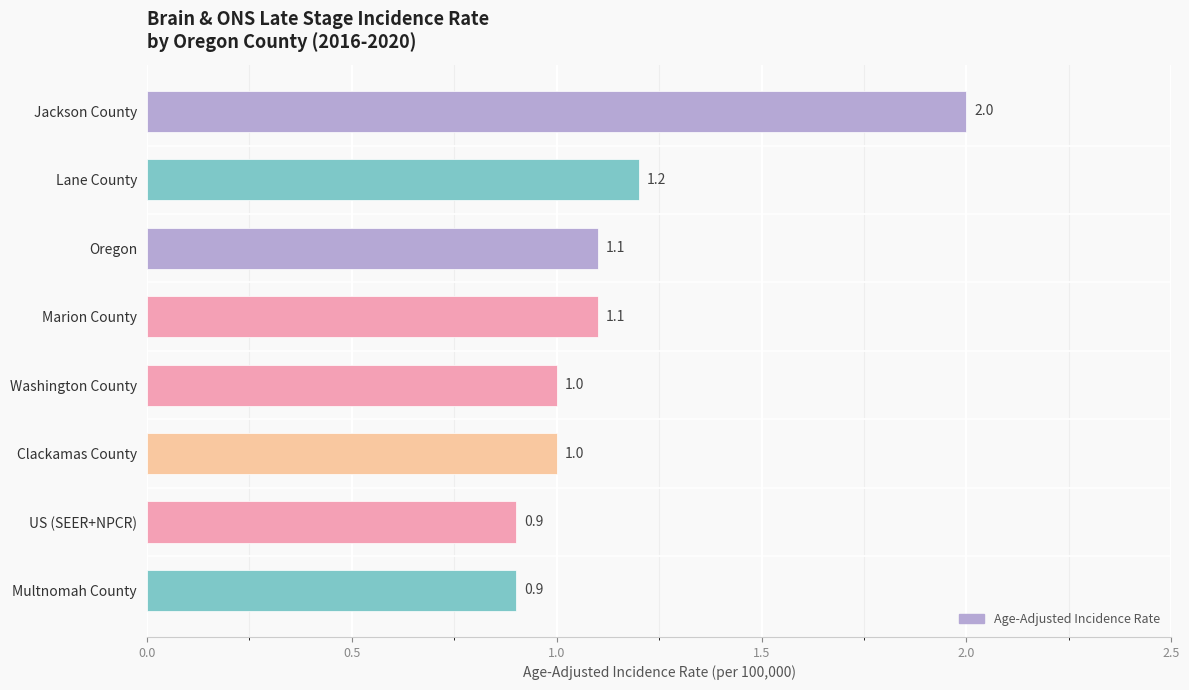

What is the ratio of the value at Washington County to the value at Lane County?

0.8